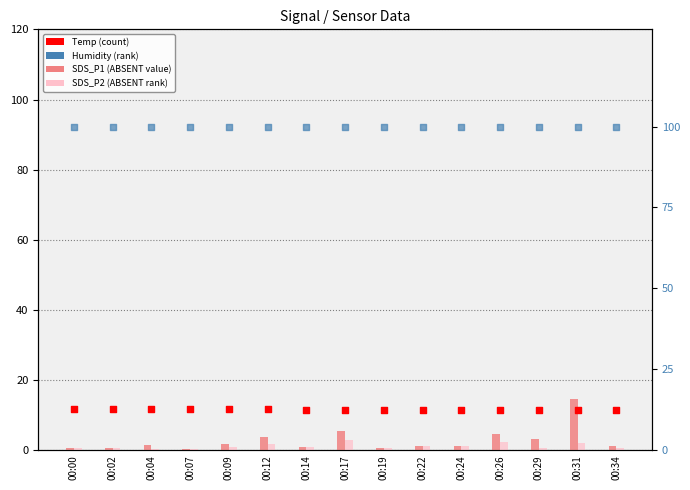

At which category is the sum across all series the highest?

00:31